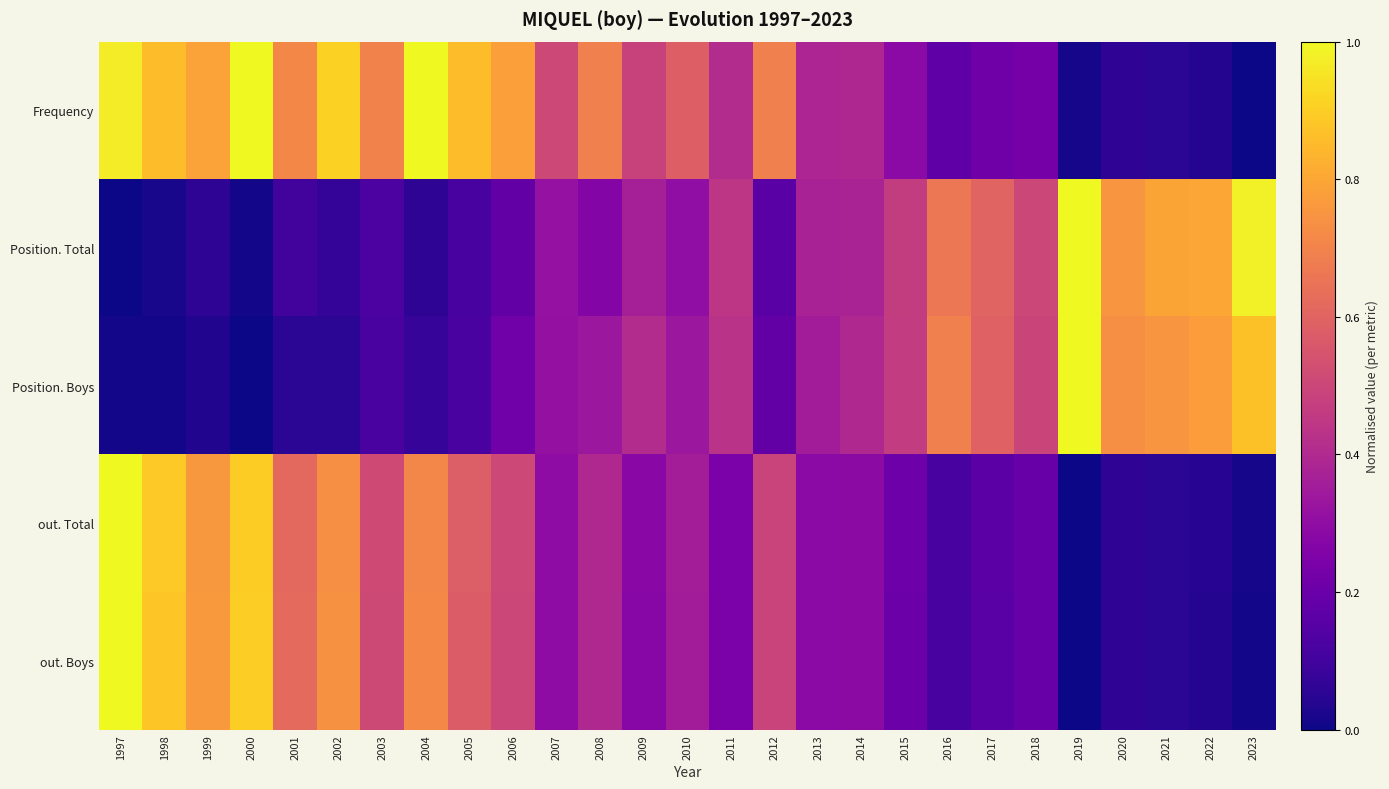

Reading left to right, extract all data points from this chart.

Frequency: 1997=1.0	1998=0.9	1999=0.8	2000=1.0	2001=0.7	2002=0.9	2003=0.7	2004=1.0	2005=0.9	2006=0.8	2007=0.5	2008=0.7	2009=0.5	2010=0.6	2011=0.4	2012=0.7	2013=0.4	2014=0.4	2015=0.3	2016=0.2	2017=0.2	2018=0.2	2019=0.0	2020=0.1	2021=0.1	2022=0.0	2023=0.0
Position. Total: 1997=0.0	1998=0.0	1999=0.1	2000=0.0	2001=0.1	2002=0.1	2003=0.1	2004=0.1	2005=0.1	2006=0.2	2007=0.3	2008=0.3	2009=0.4	2010=0.3	2011=0.4	2012=0.2	2013=0.4	2014=0.4	2015=0.5	2016=0.7	2017=0.6	2018=0.5	2019=1.0	2020=0.8	2021=0.8	2022=0.8	2023=1.0
Position. Boys: 1997=0.0	1998=0.0	1999=0.0	2000=0.0	2001=0.1	2002=0.1	2003=0.1	2004=0.1	2005=0.1	2006=0.2	2007=0.3	2008=0.3	2009=0.4	2010=0.3	2011=0.4	2012=0.2	2013=0.4	2014=0.4	2015=0.5	2016=0.7	2017=0.6	2018=0.5	2019=1.0	2020=0.7	2021=0.8	2022=0.8	2023=0.9
out. Total: 1997=1.0	1998=0.9	1999=0.8	2000=0.9	2001=0.6	2002=0.7	2003=0.5	2004=0.7	2005=0.6	2006=0.5	2007=0.3	2008=0.4	2009=0.3	2010=0.4	2011=0.2	2012=0.5	2013=0.3	2014=0.3	2015=0.2	2016=0.1	2017=0.2	2018=0.2	2019=0.0	2020=0.1	2021=0.1	2022=0.0	2023=0.0
out. Boys: 1997=1.0	1998=0.9	1999=0.8	2000=0.9	2001=0.6	2002=0.7	2003=0.5	2004=0.7	2005=0.6	2006=0.5	2007=0.3	2008=0.4	2009=0.3	2010=0.4	2011=0.2	2012=0.5	2013=0.3	2014=0.3	2015=0.2	2016=0.1	2017=0.2	2018=0.2	2019=0.0	2020=0.1	2021=0.1	2022=0.0	2023=0.0